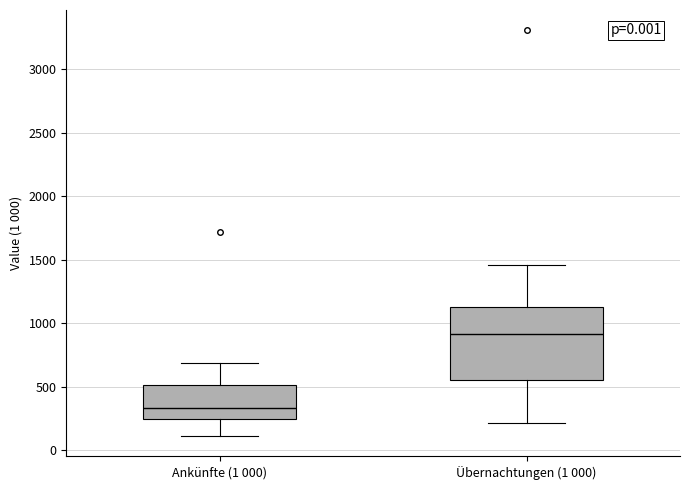

Which box has the lowest median line?

Ankünfte (1 000)